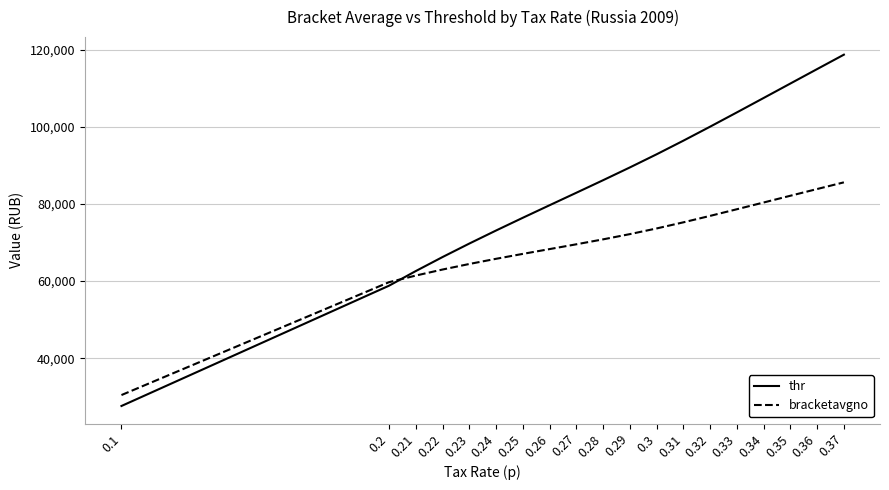

What are all the series names shown in the legend?

thr, bracketavgno